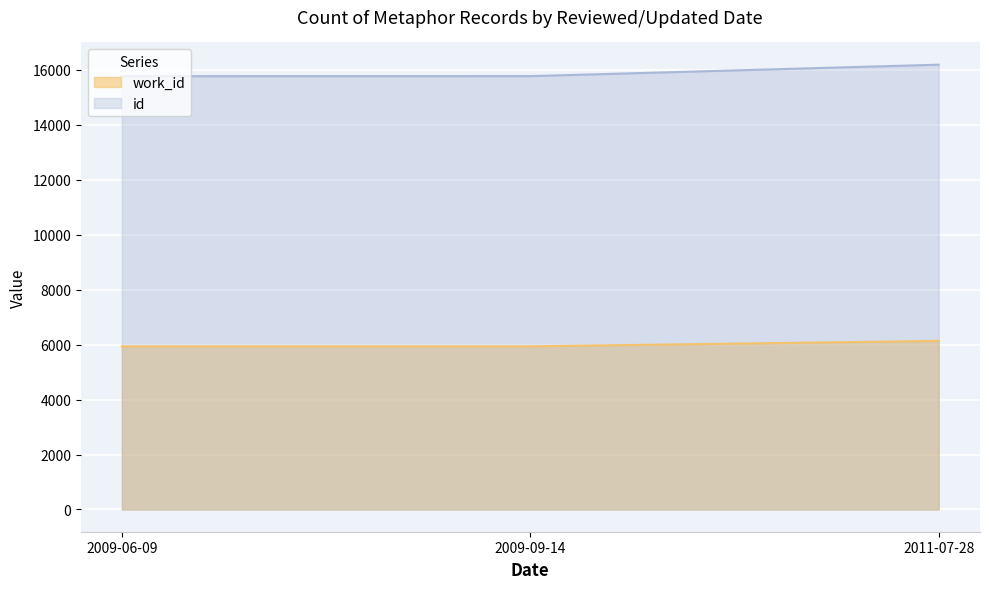

What is the value of the work_id point at the 1st from the left?

5936